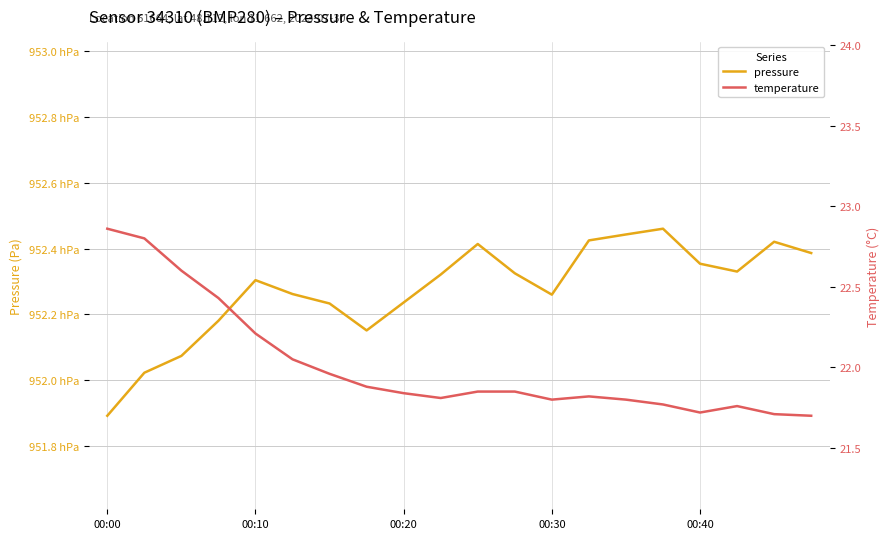

At which label does temperature reach its minimum?

19